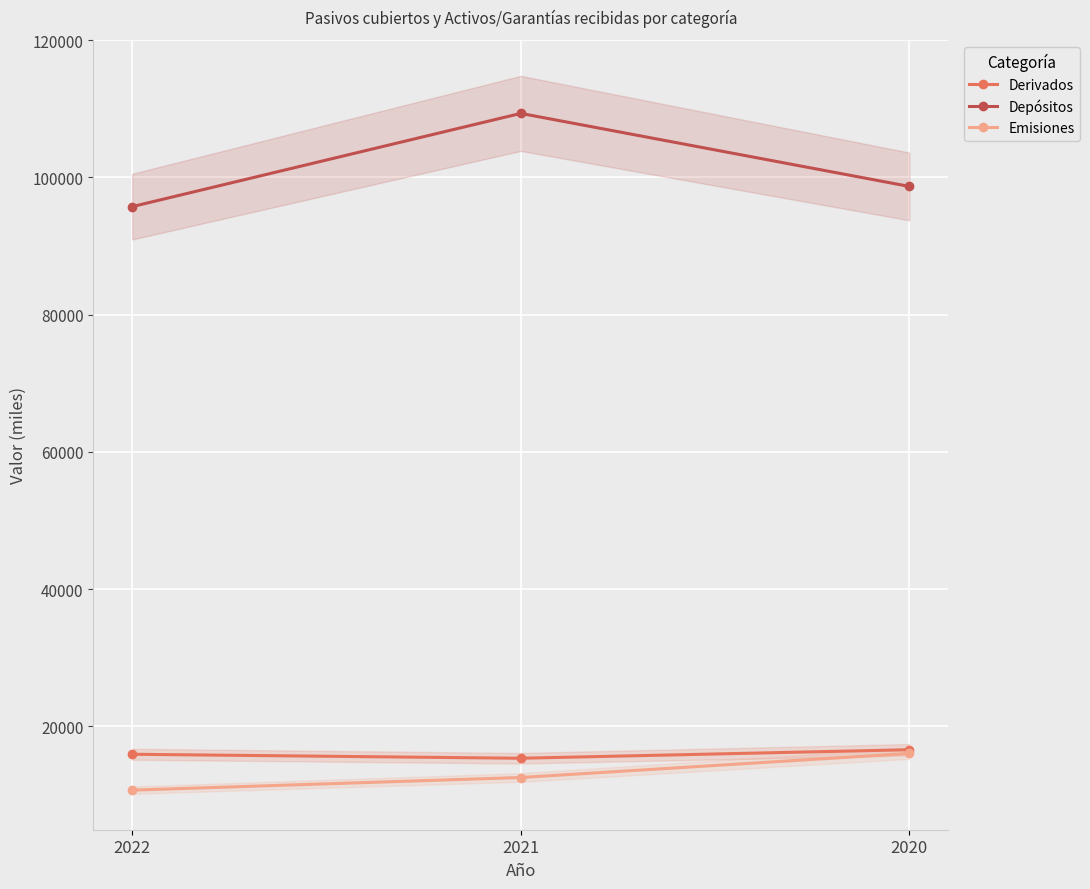

Is this an area chart (filled region under the line)?

No